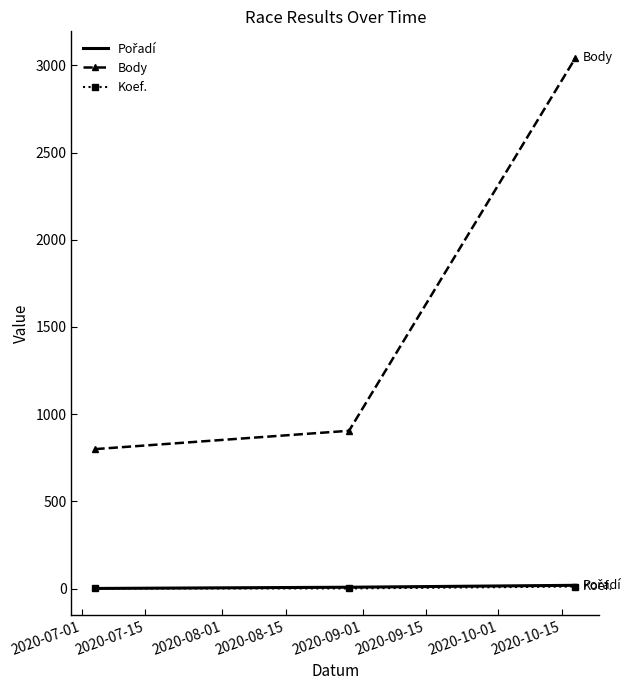

What is the maximum value shown in the chart?

3043